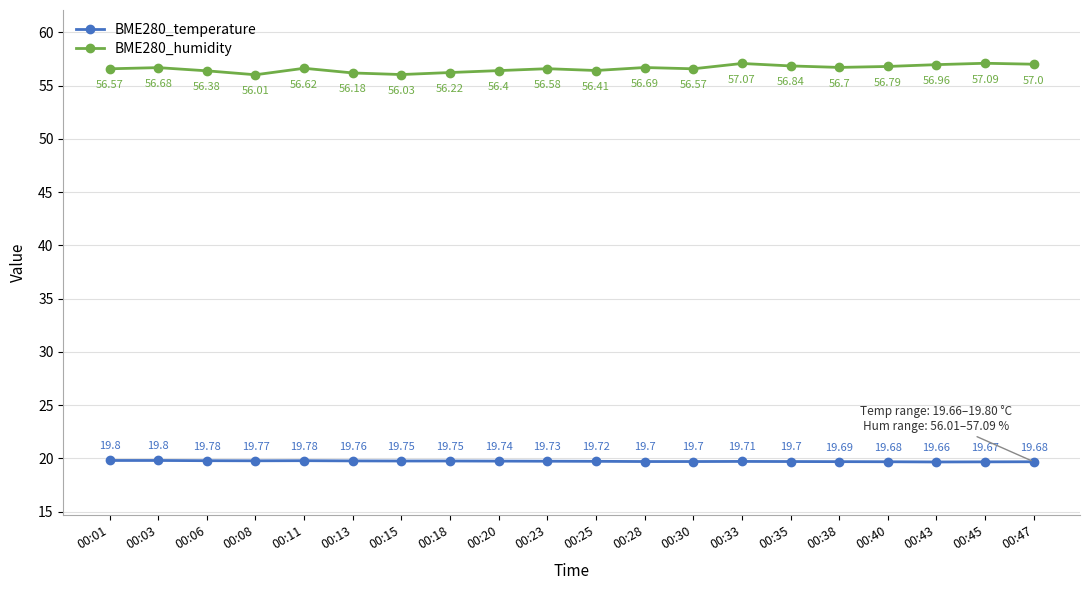

True or false: BME280_humidity and BME280_temperature cross at least once.

False